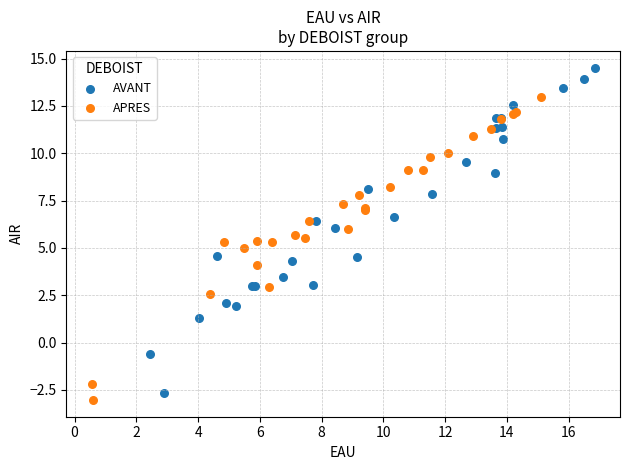

Which series reaches the maximum Y coordinate?

AVANT